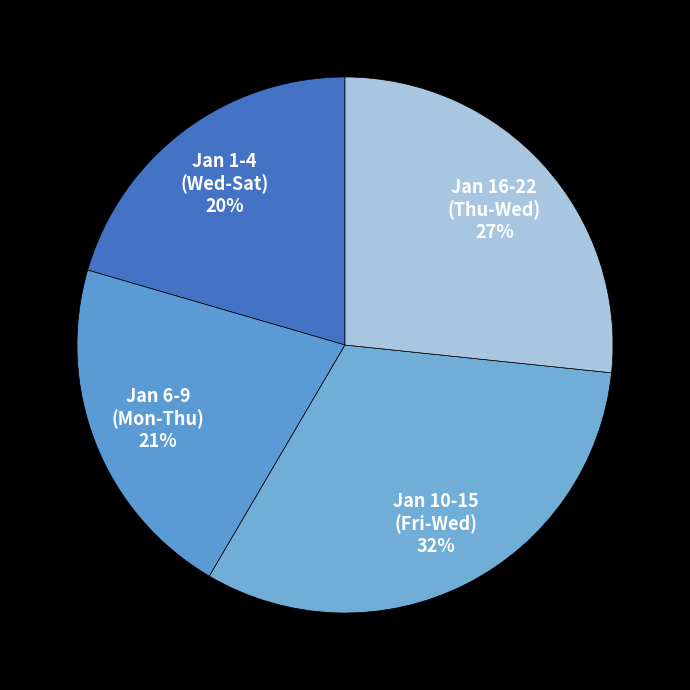

To the nearest percent, what percentage of the pie is Jan 16-22 (Thu-Wed)?

27%